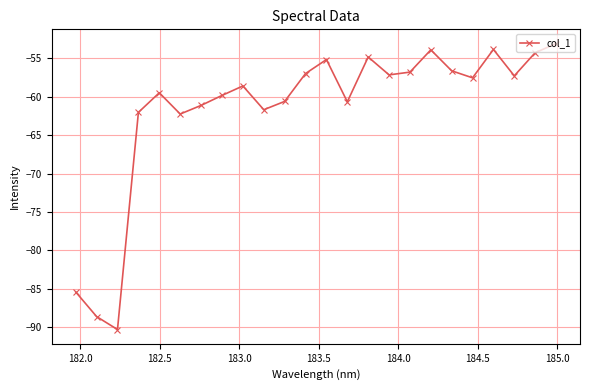

What is the maximum value shown in the chart?

-53.1